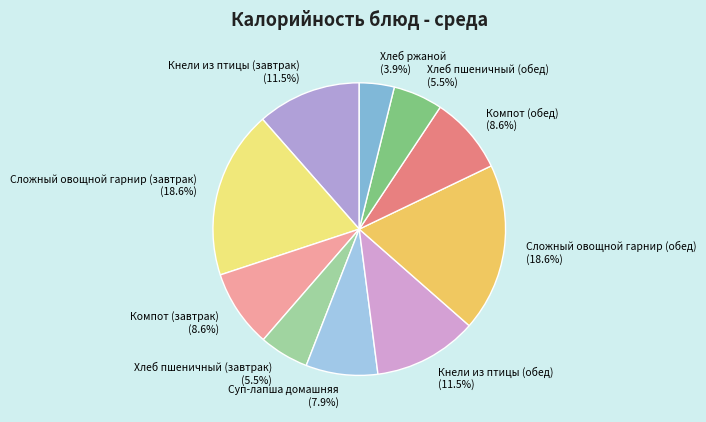

What is the ratio of the value at Хлеб пшеничный (завтрак) (5.5%) to the value at Сложный овощной гарнир (обед) (18.6%)?

0.3